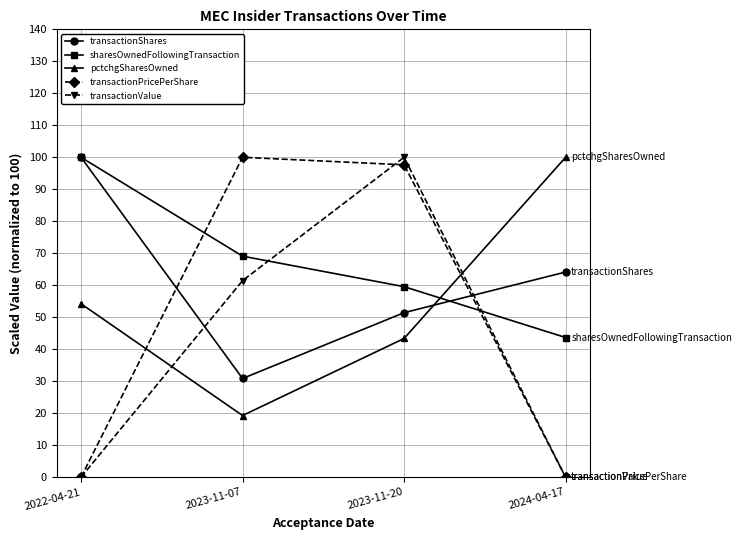

After their last crossing, which series has the higher values: transactionShares or transactionPricePerShare?

transactionShares